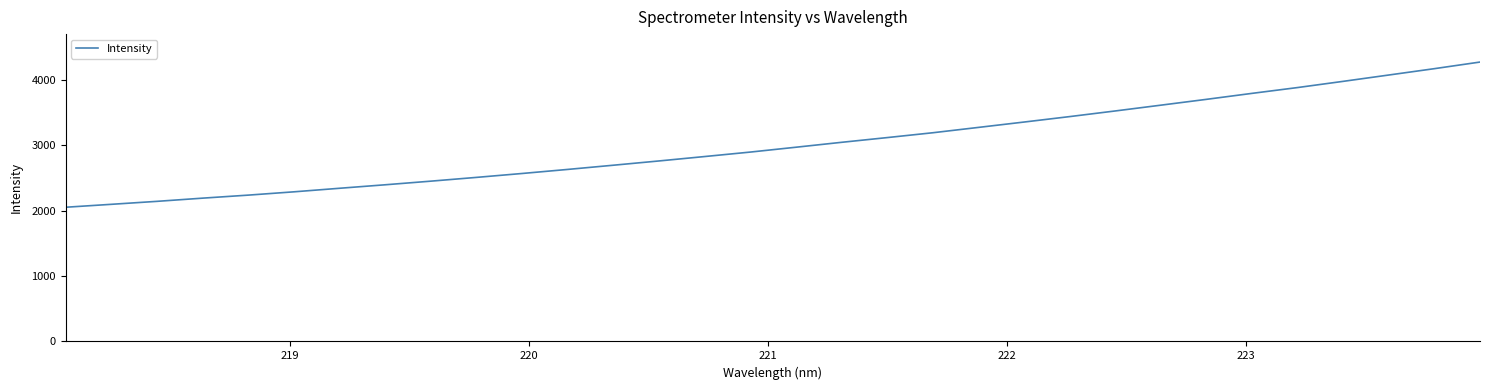

What is the difference between the maximum and minimum values?

2220.8